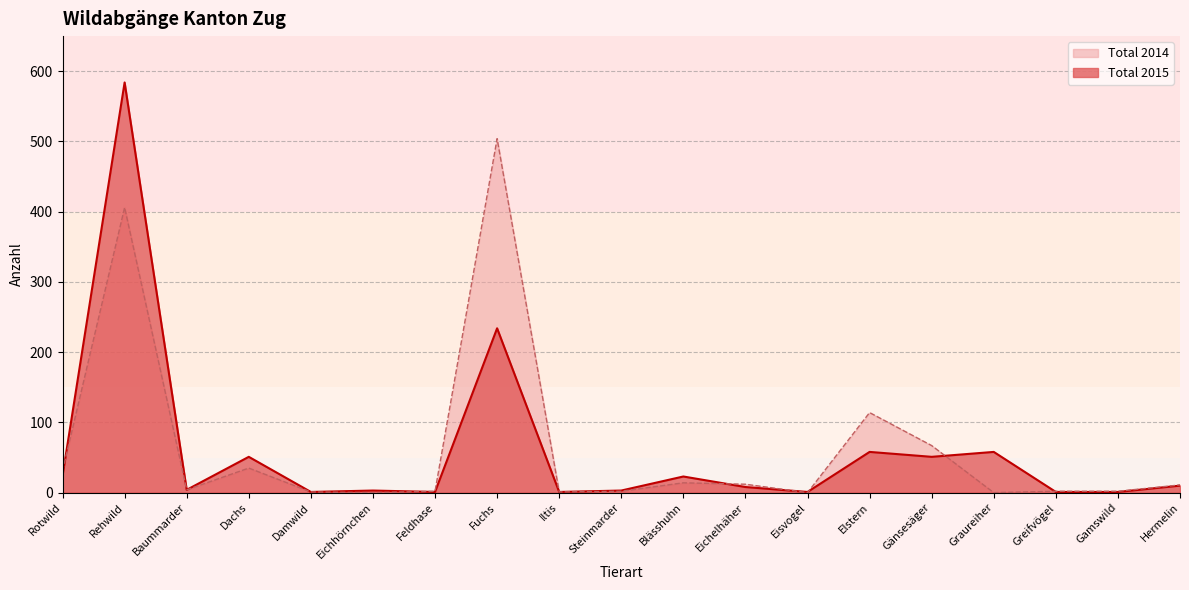

What is the average value of the Total 2014 series?

64